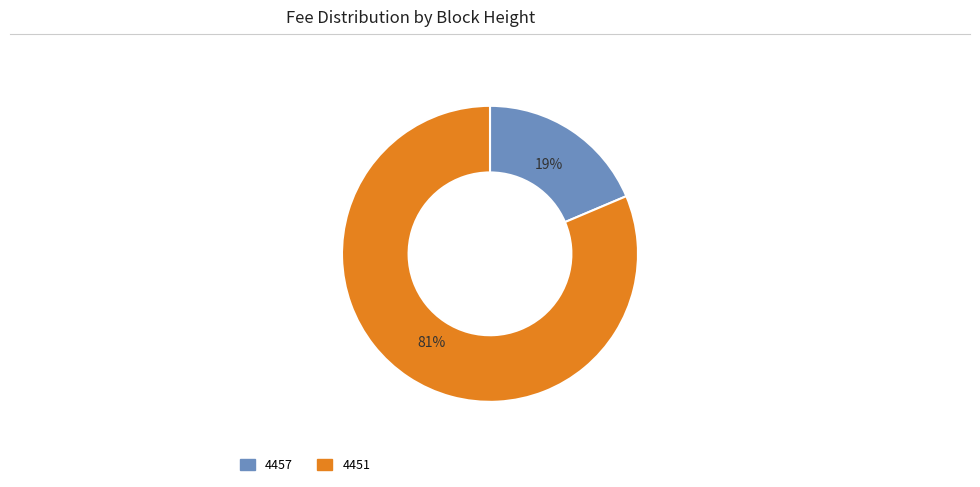

To the nearest percent, what percentage of the pie is 4457?

19%